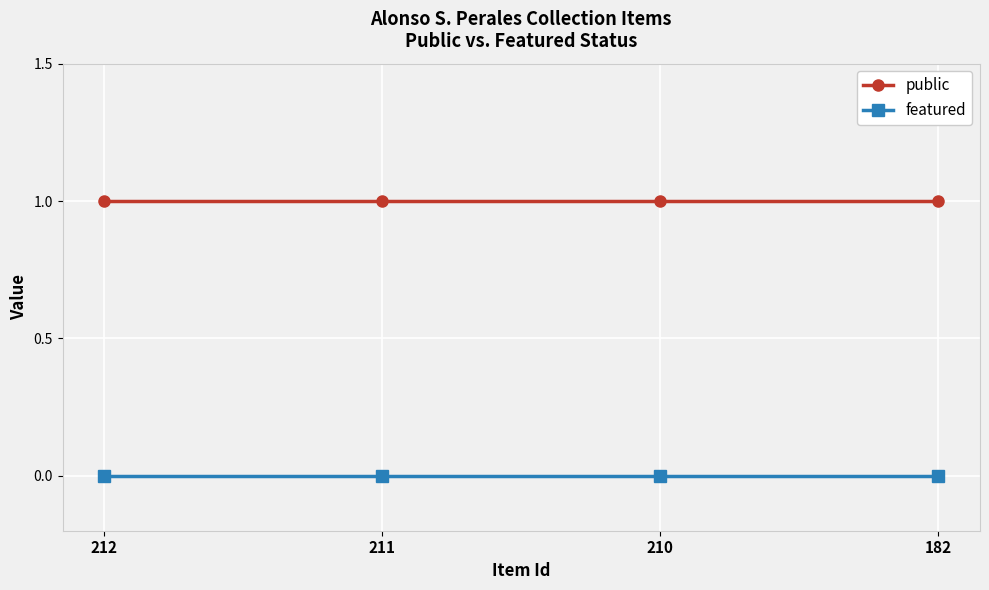

How many lines are shown in the chart?

2